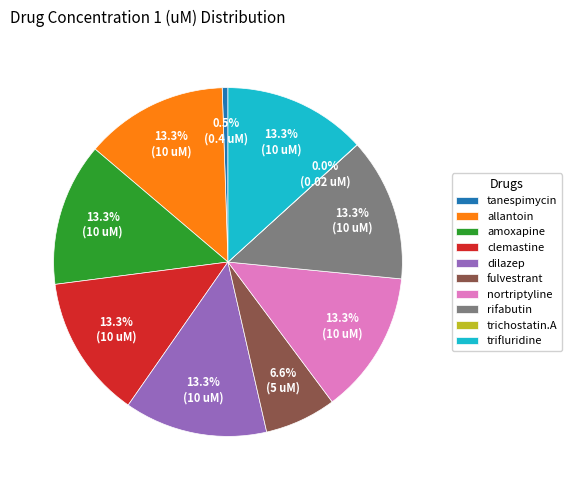

Does trifluridine represent more than half of the total?

No